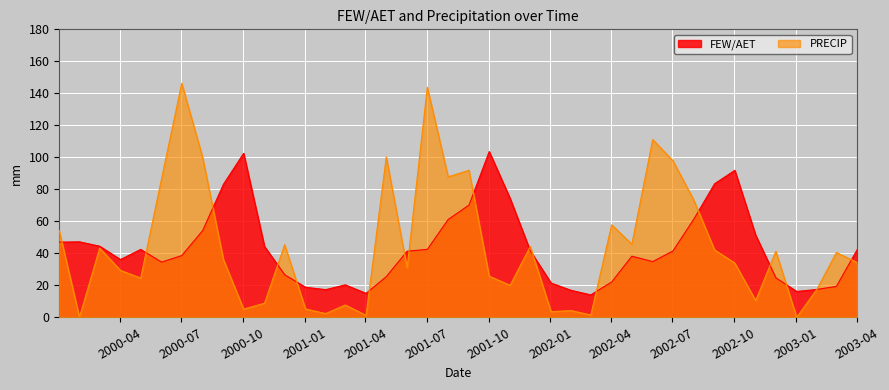

True or false: FEW_AET has more than 2 points higher than both neighbors.

True